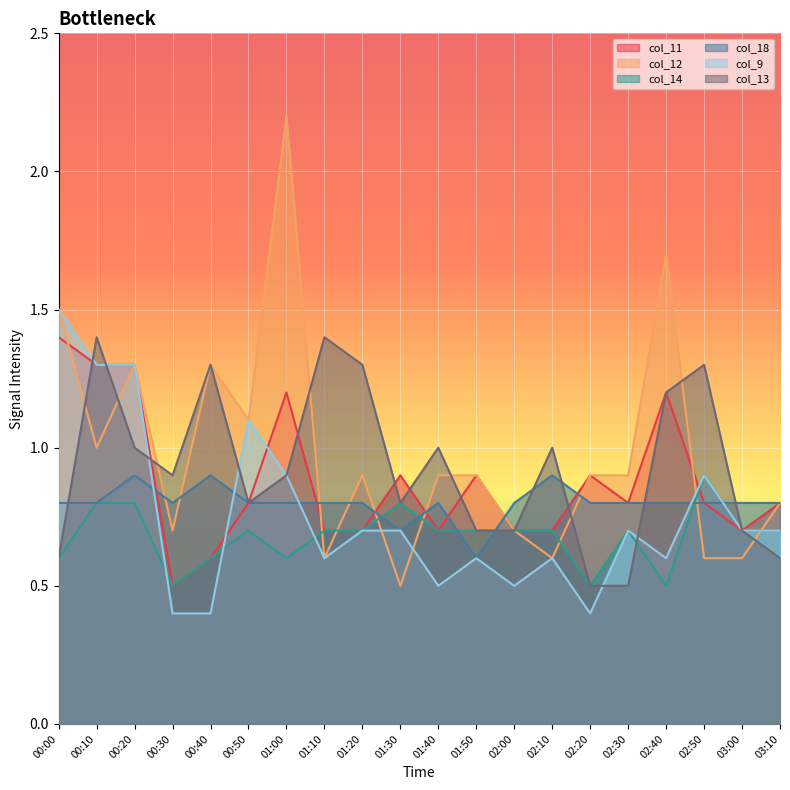

What is the maximum value for col_14?

0.9